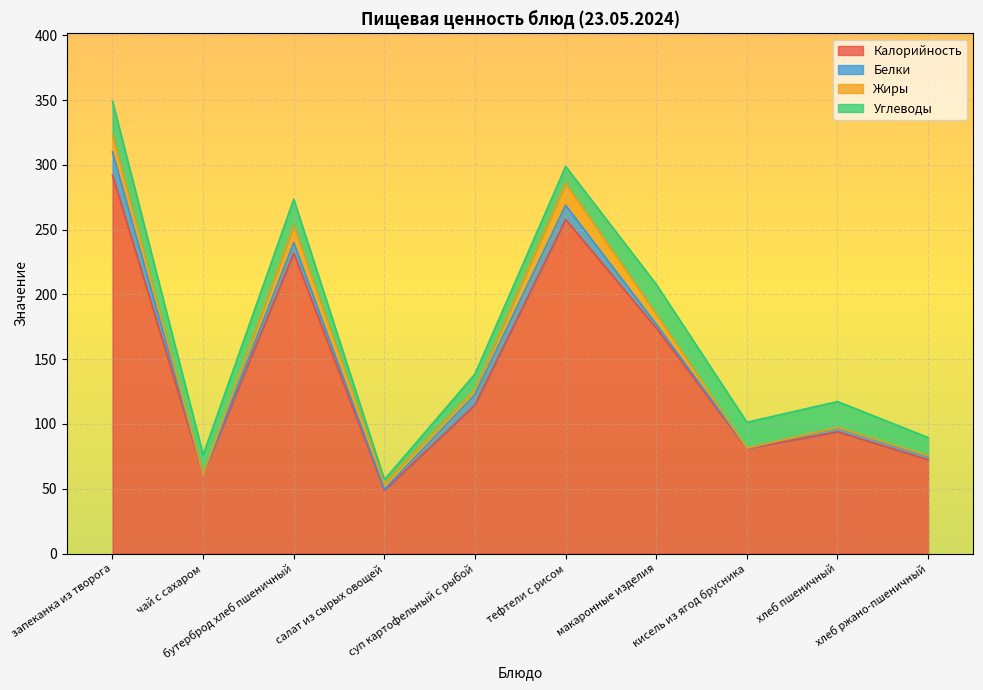

What is the difference between the highest and lowest values at бутерброд хлеб пшеничный?

223.6